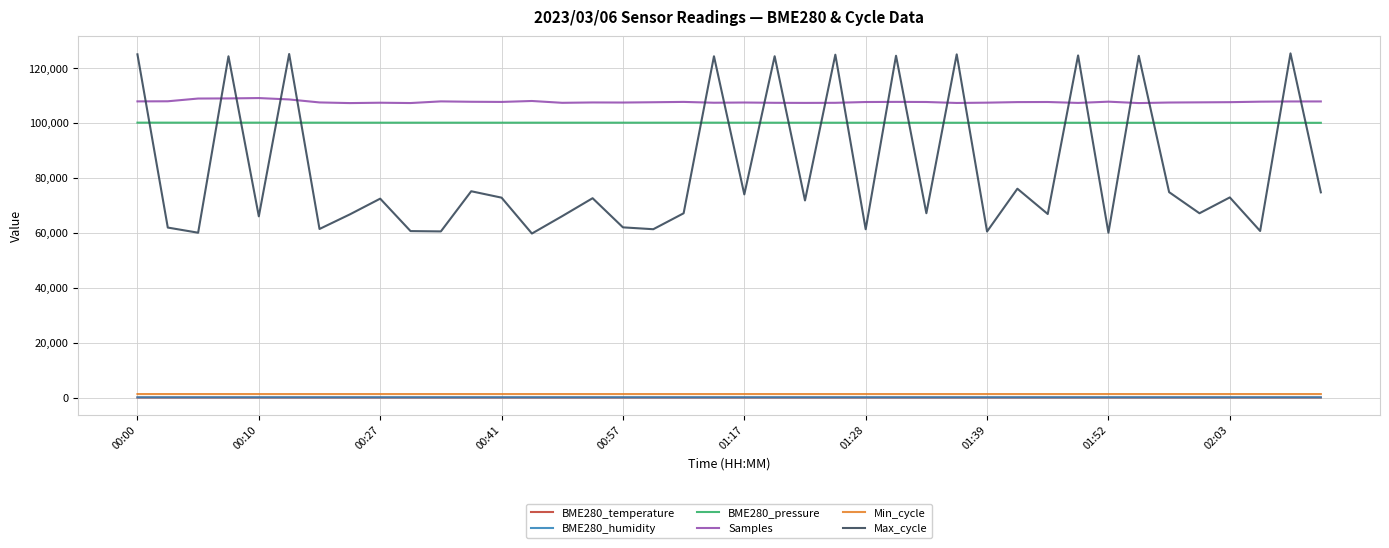

What is the average value of the BME280_pressure series?

100009.1